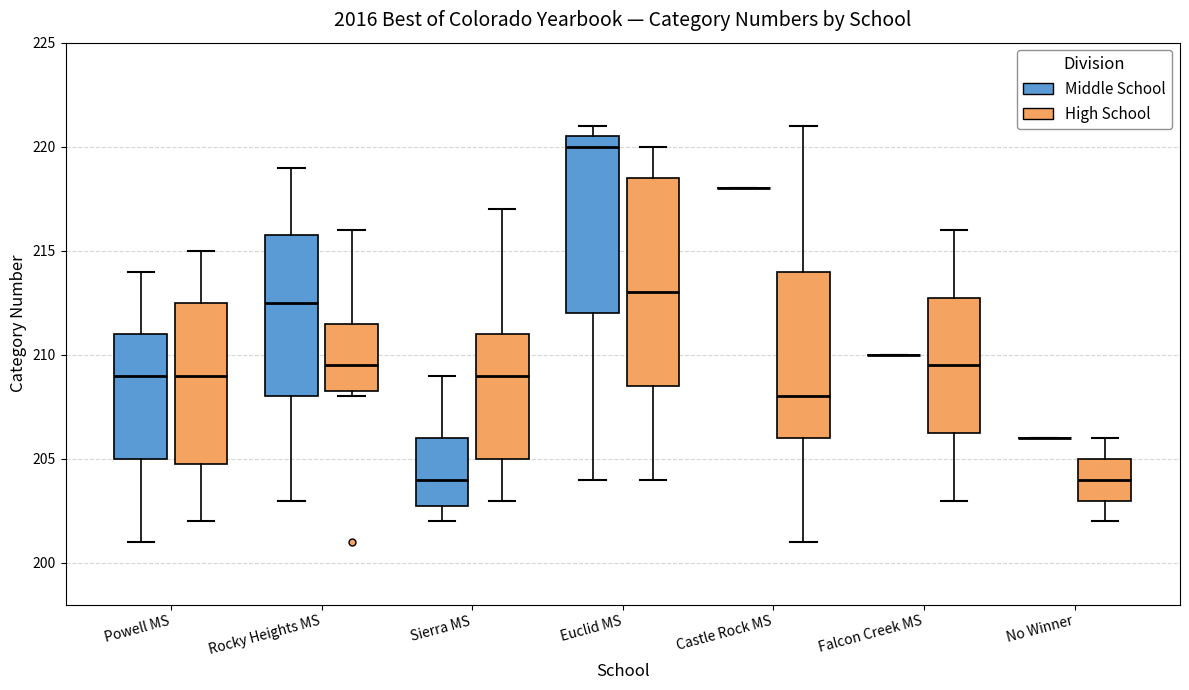

Where does the lower whisker of the box for Sierra MS (High School) end on the y-axis? The values are not printed on the chart, so give them approximately, as read against the axis.

203.0